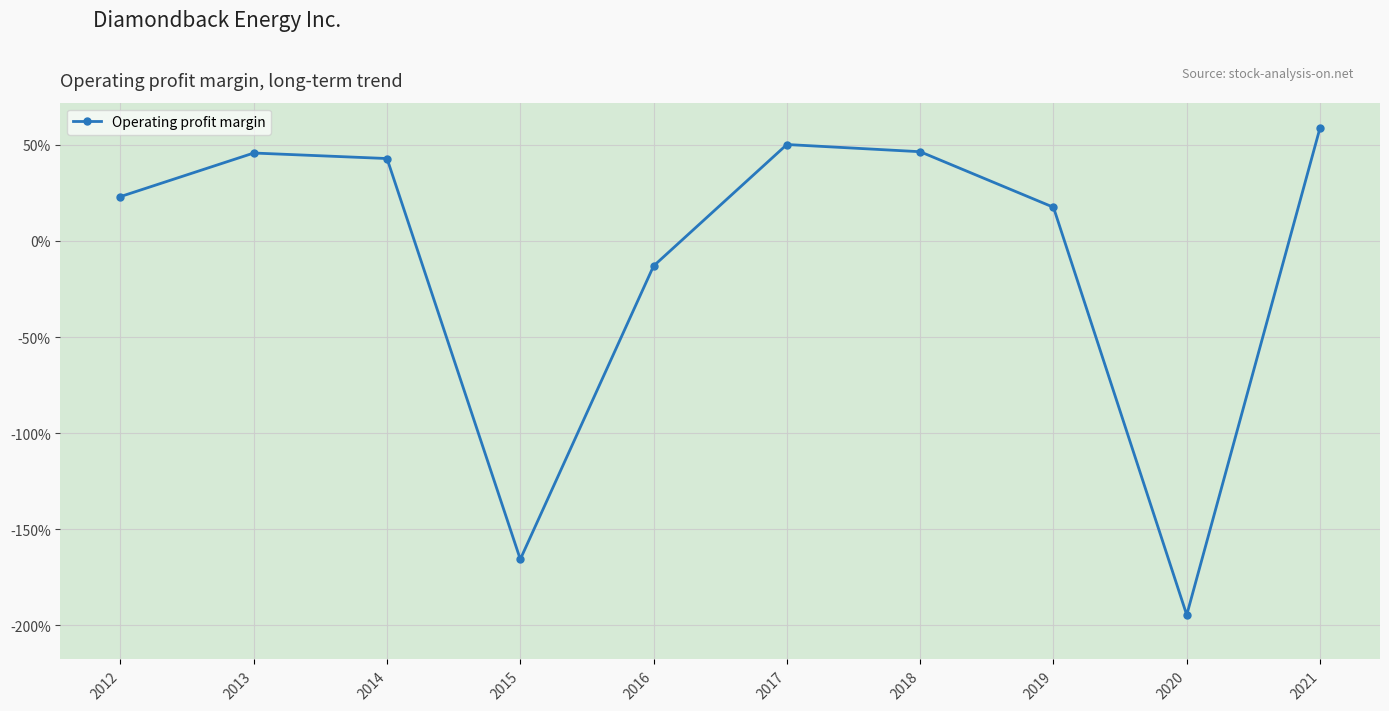

Does the chart display data point markers on the line(s)?

Yes